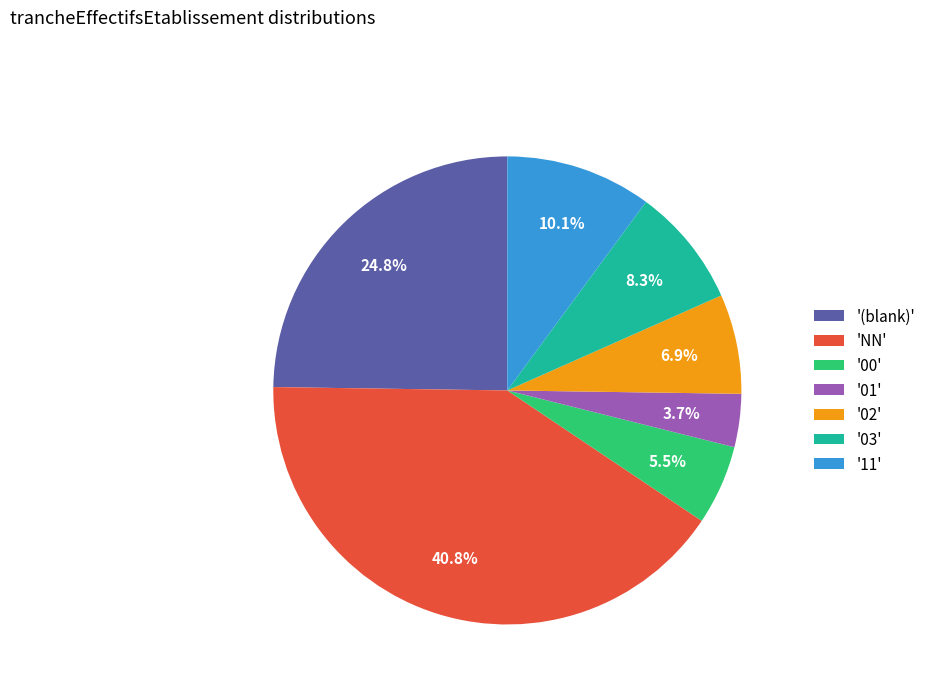

What portion of the pie excludes '02'?

93.1%